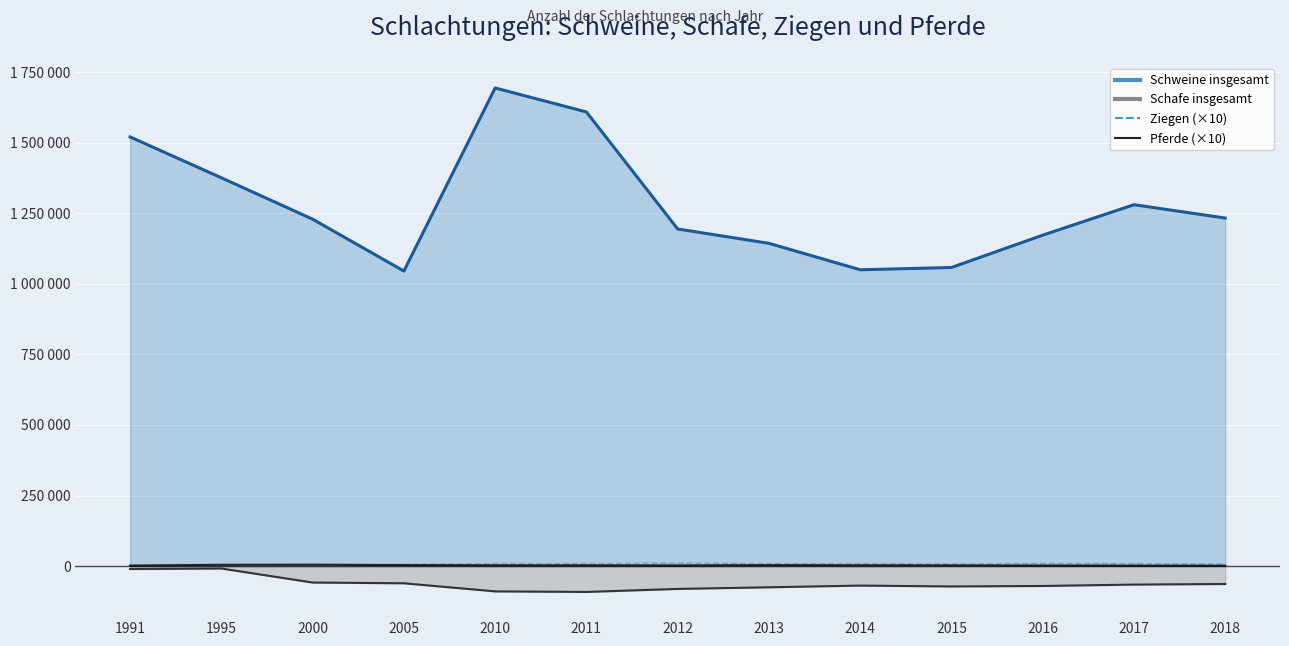

In Pferde (×10), how many points are lower than both neighbors (excluding endpoints)?

2